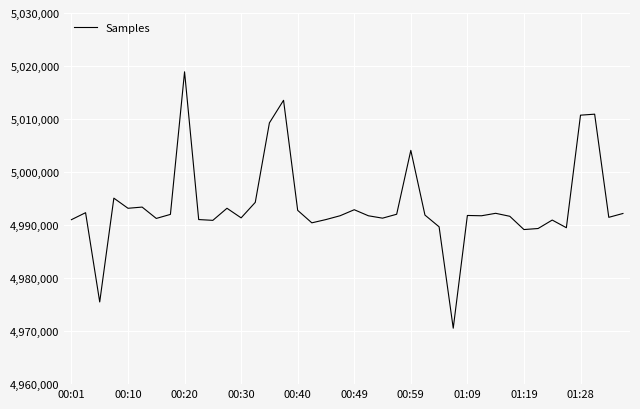

What is the maximum value shown in the chart?

5018910